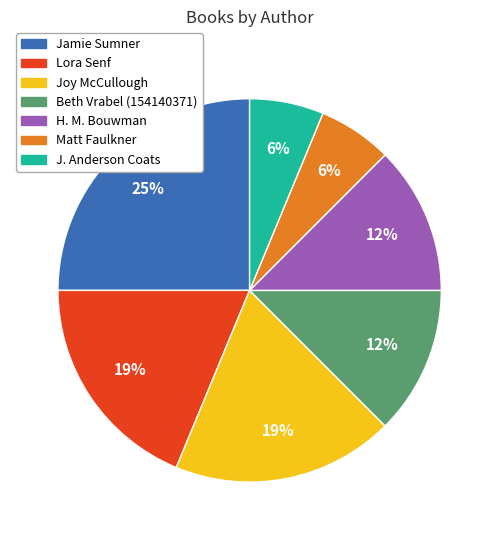

To the nearest percent, what is the difference between the largest and smallest slice percentages?

19%